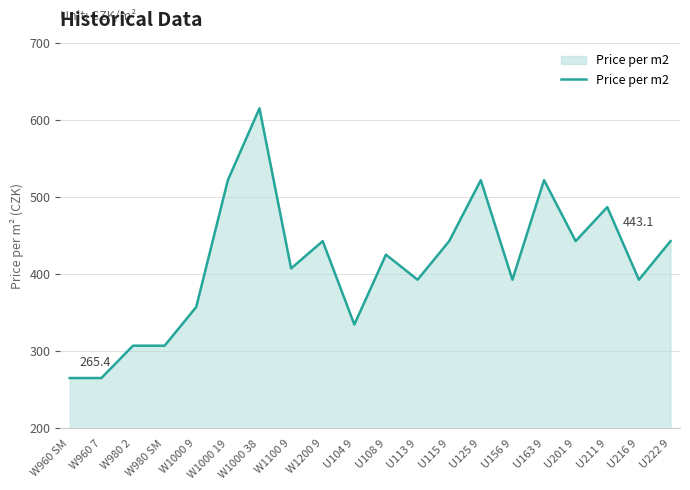

Read the value at W980 2.

307.4